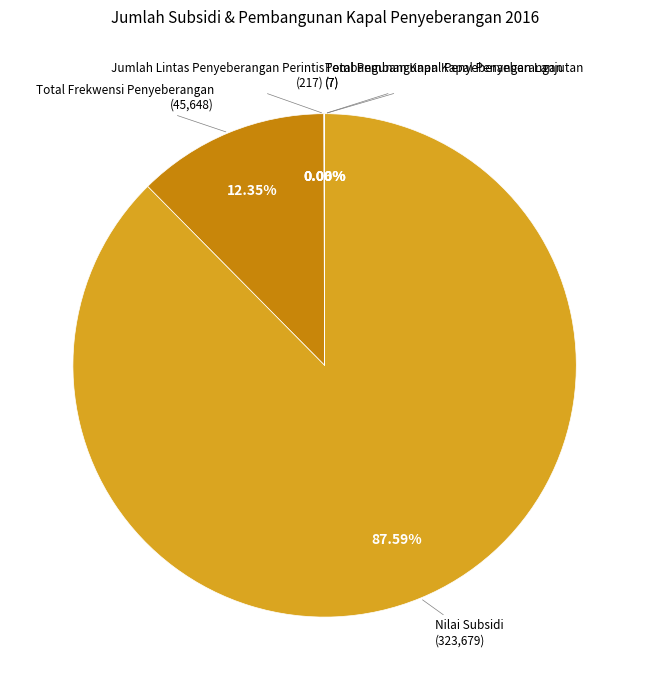

Which slice is the smallest?

Pembangunan Kapal Penyeberangan Baru